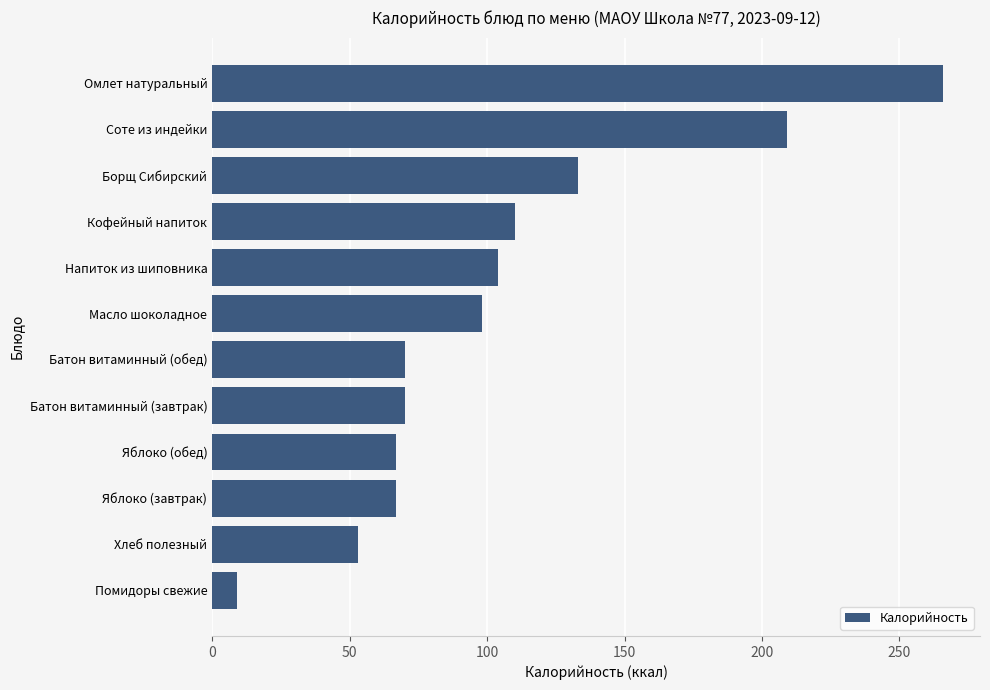

True or false: the data shows 106 at Батон витаминный (обед).

False